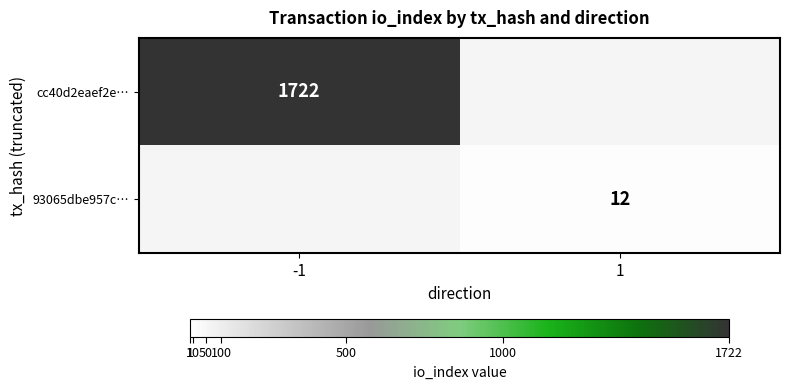

Is it true that cc40d2eaef2e… equals 2924 at -1?

False